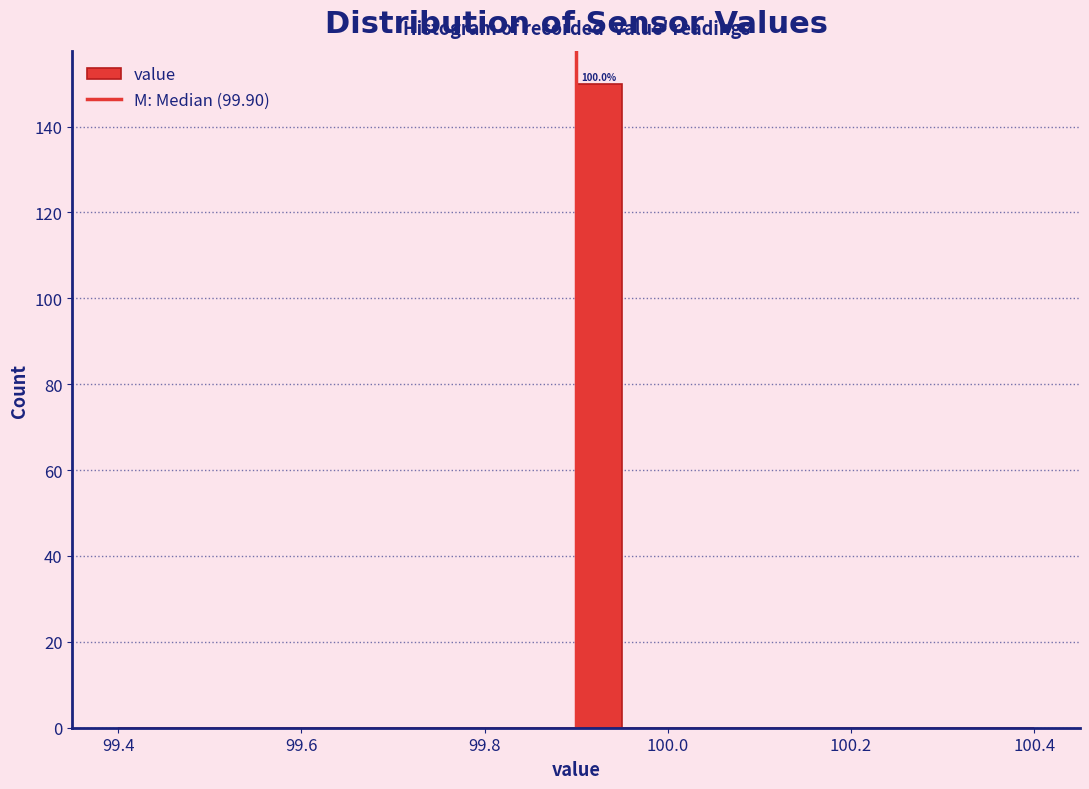

Around what value on the x-axis is the tallest bar? Give the approximate position of its centre, as read against the axis.

99.92